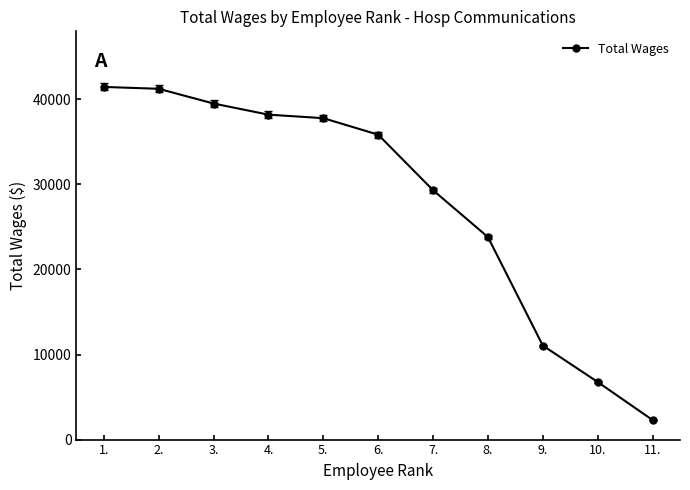

What is the difference between the second highest and second lowest values?

34472